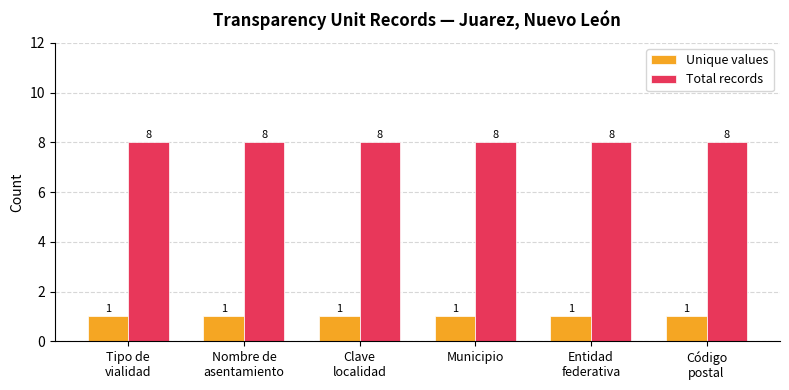

What is the greatest value displayed?

8